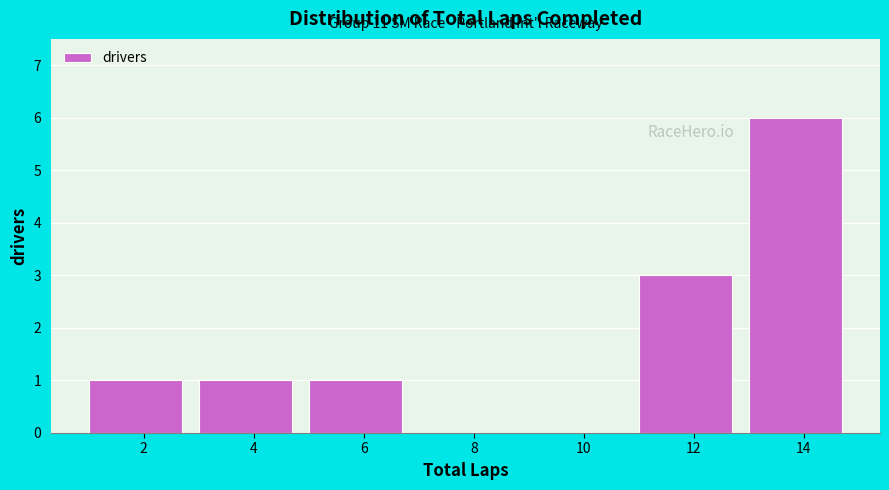

Over which range of the x-axis is the bar tallest?

13 to 15